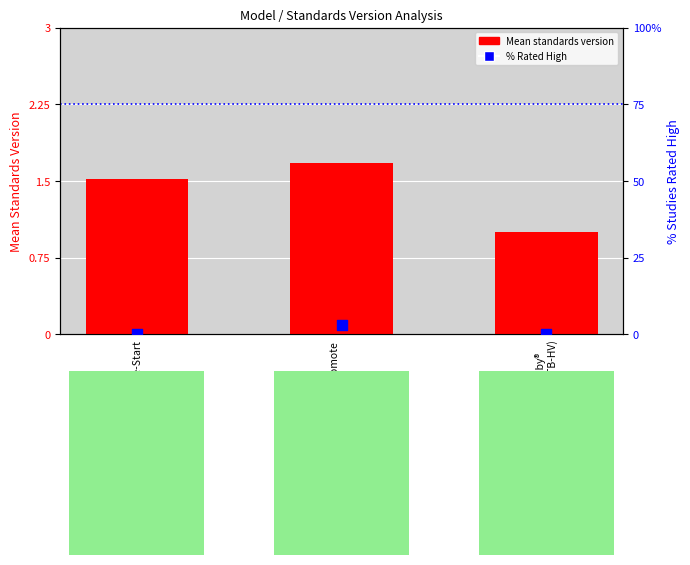

At how many categories does at least one series exceed 0?

3